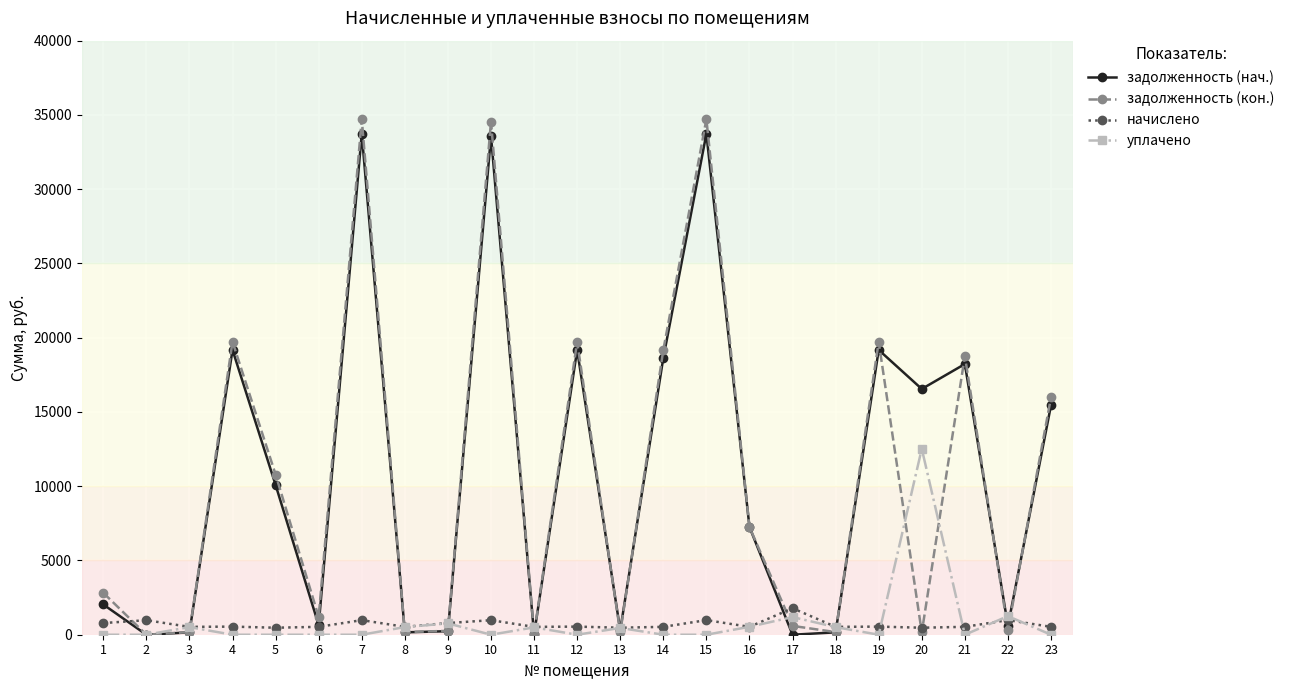

What is the highest value of the уплачено series?

12520.2